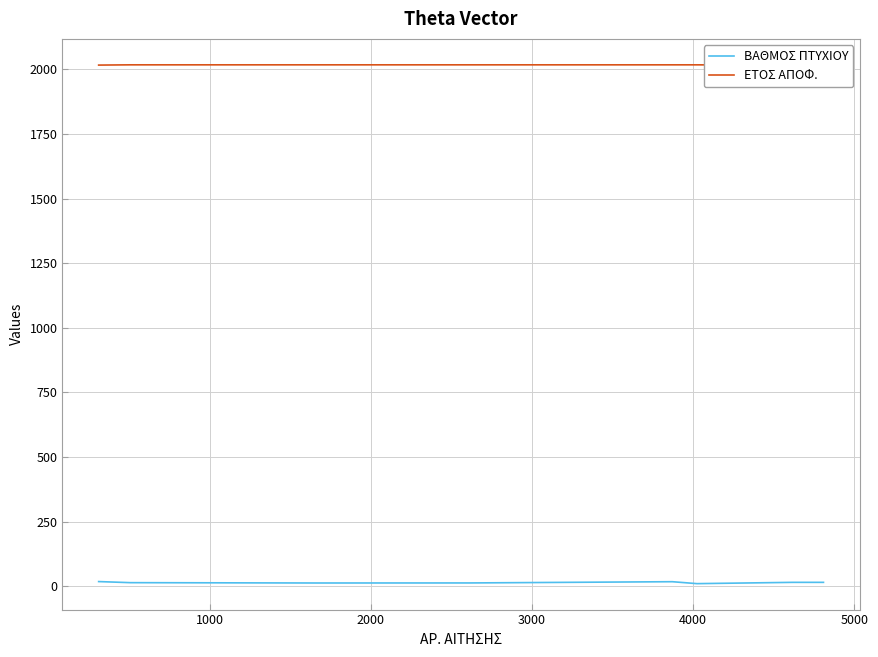

How many lines are shown in the chart?

2